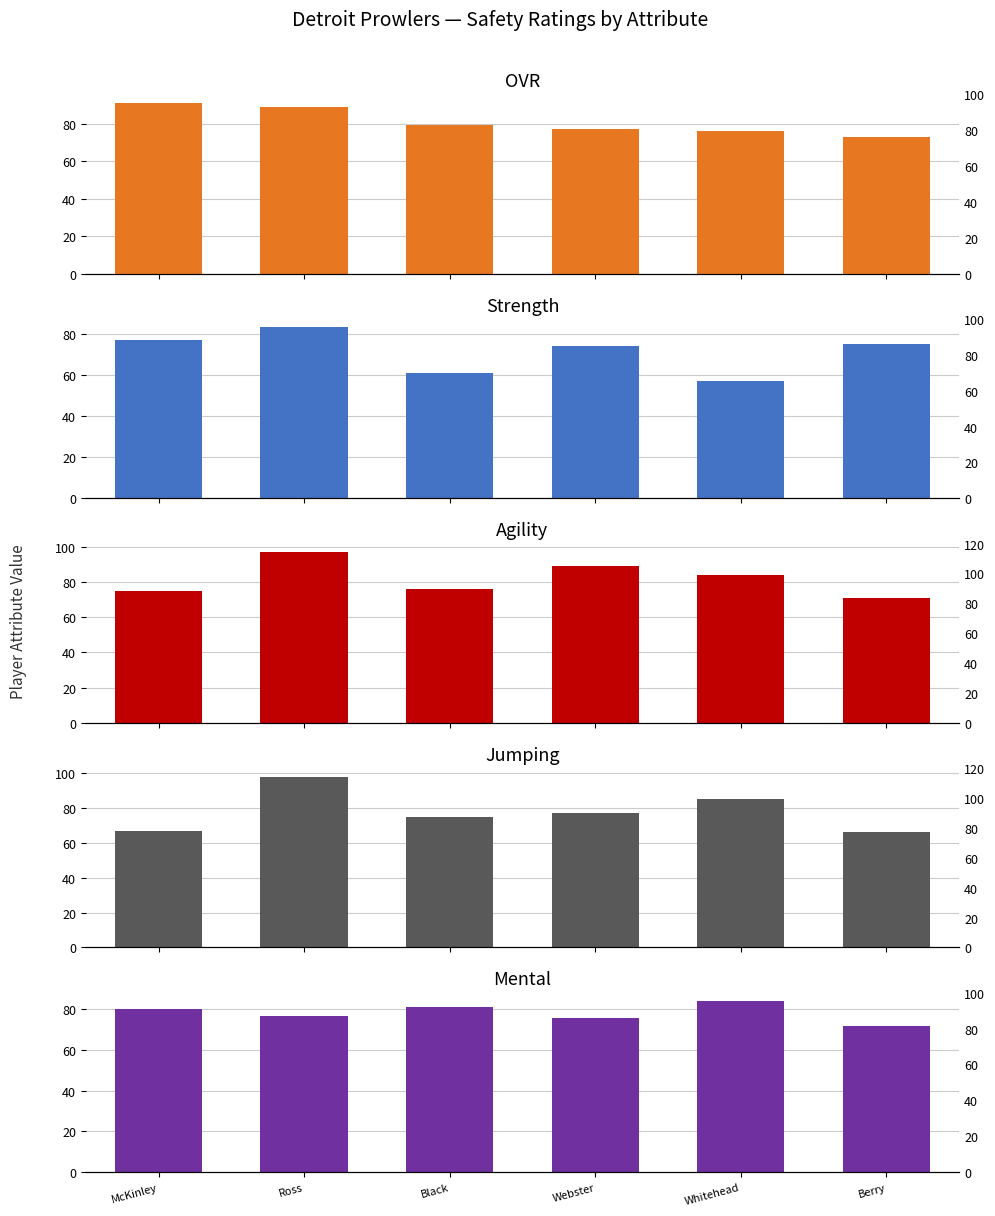

Which category has the lowest value across all series?

Whitehead